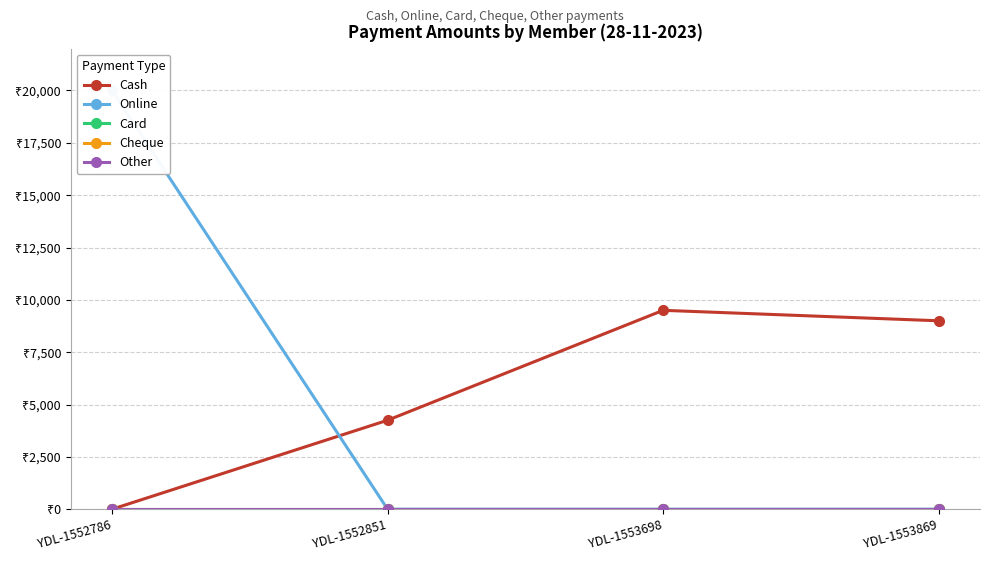

True or false: Cash and Other intersect in this chart.

False